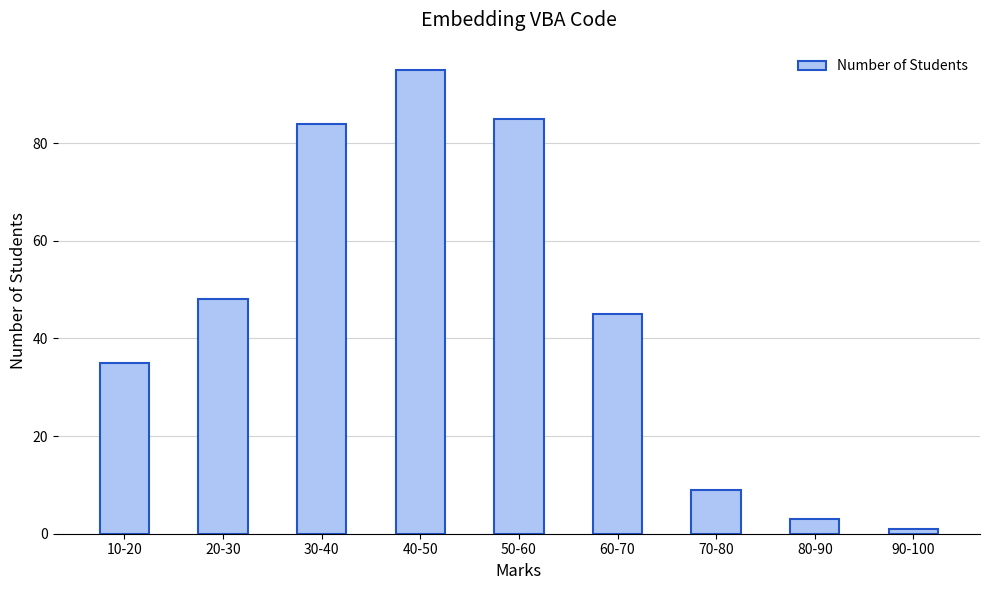

The value at 20-30 is 70. True or false?

False